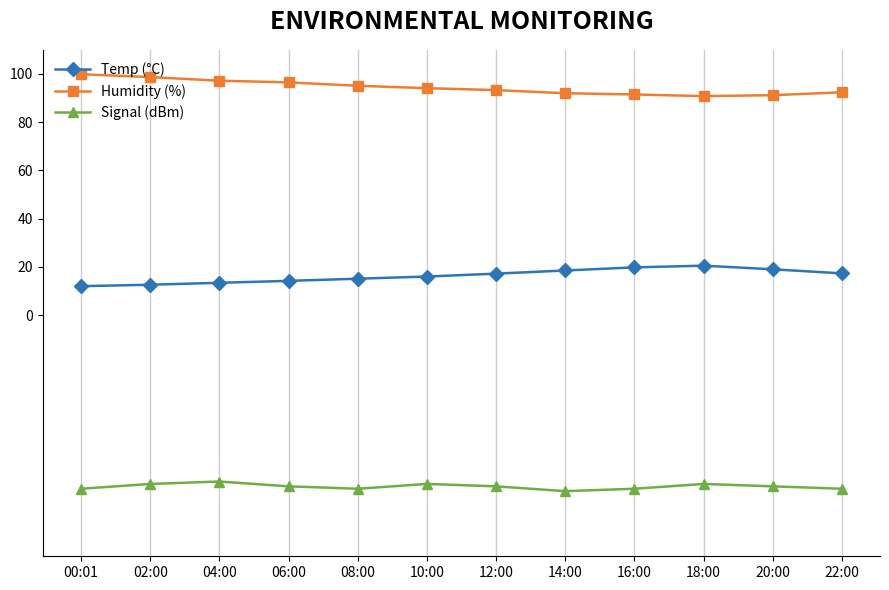

What is the average value of the Temp (°C) series?

16.3